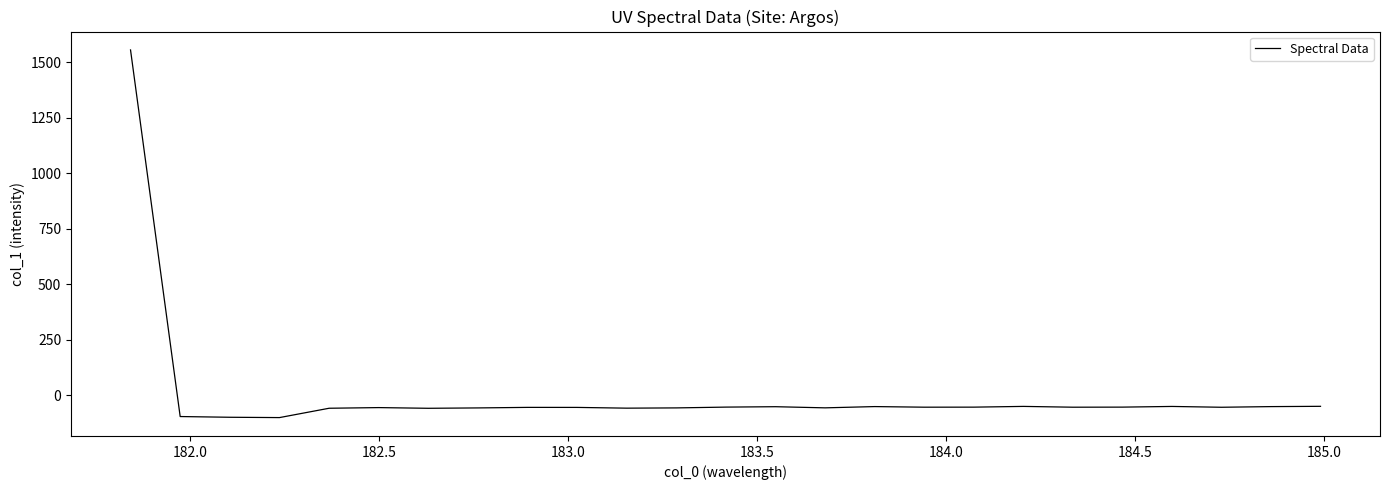

How many lines are shown in the chart?

1